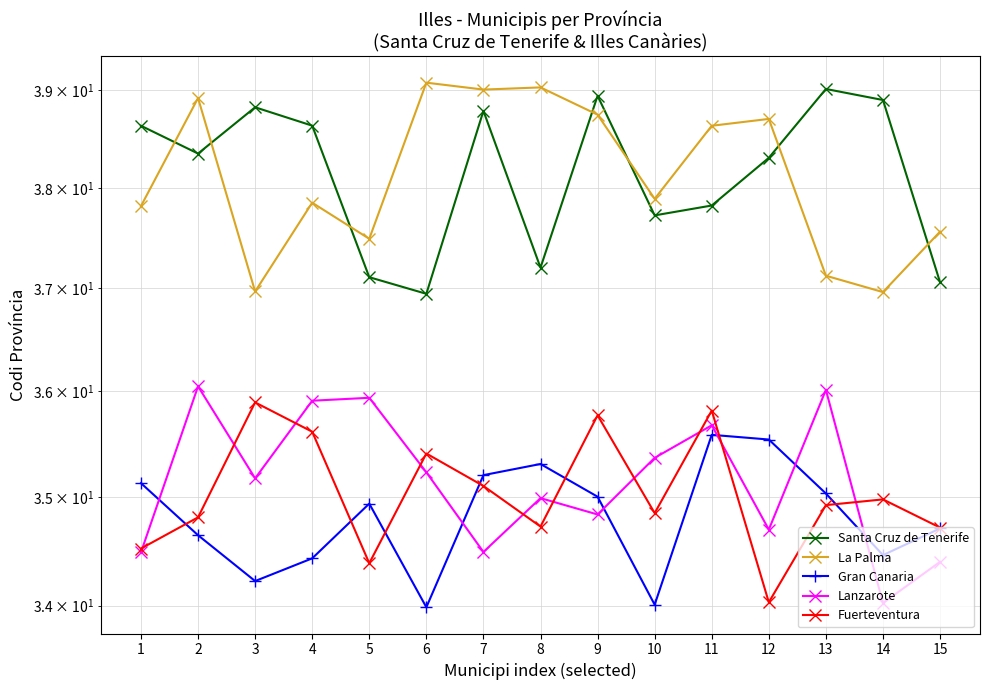

Where is the first local minimum for Gran Canaria?

3